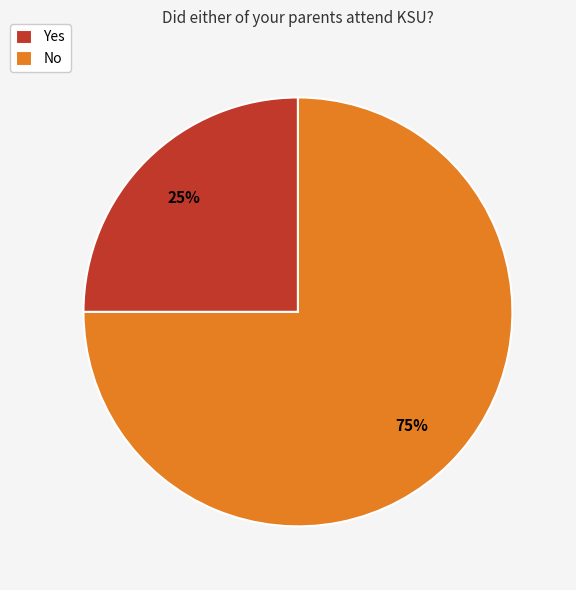

What is the ratio of the value at No to the value at Yes?

3.0